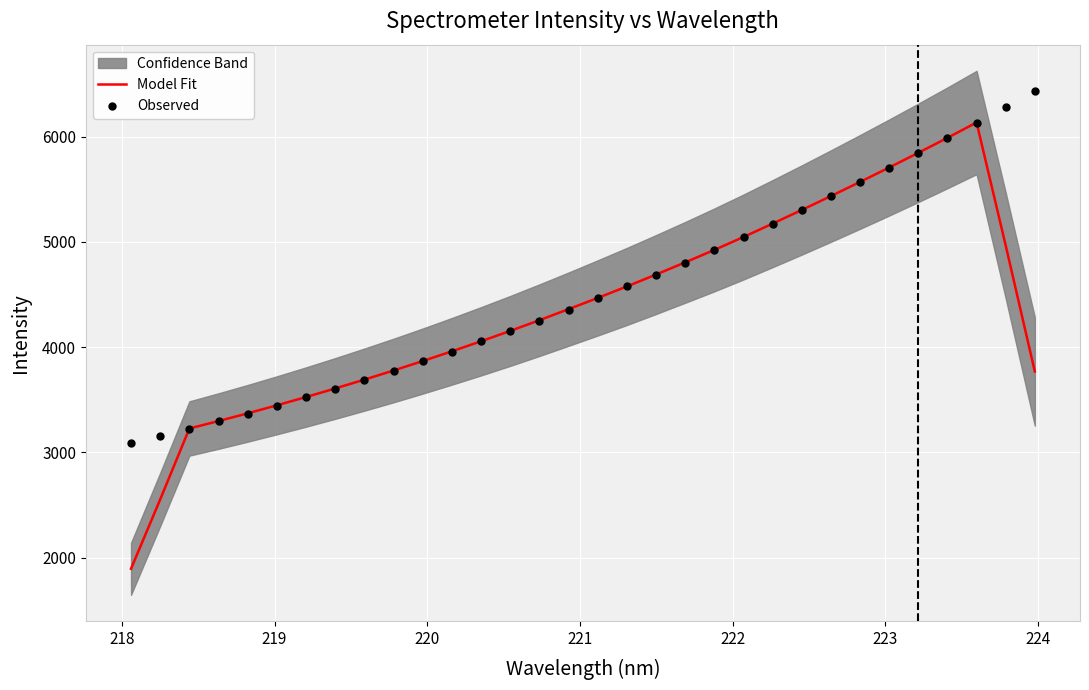

What is the lowest value of the Model Fit series?

1894.6